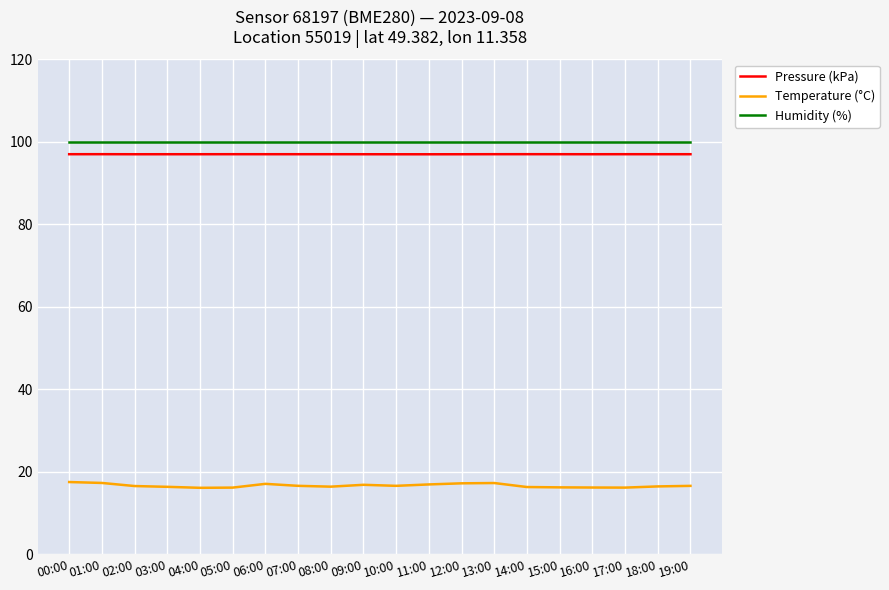

What is the minimum value for Pressure (kPa)?

97.0